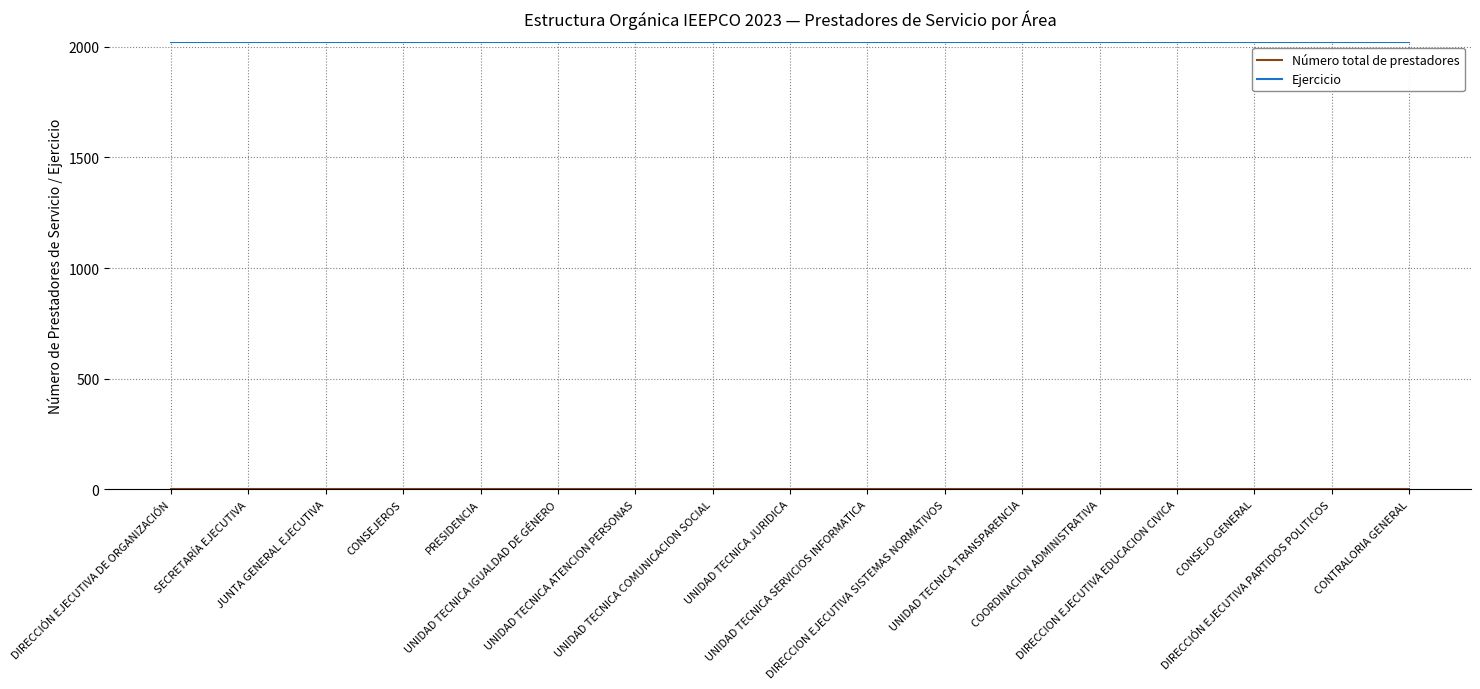

What is the maximum value for Ejercicio?

2023